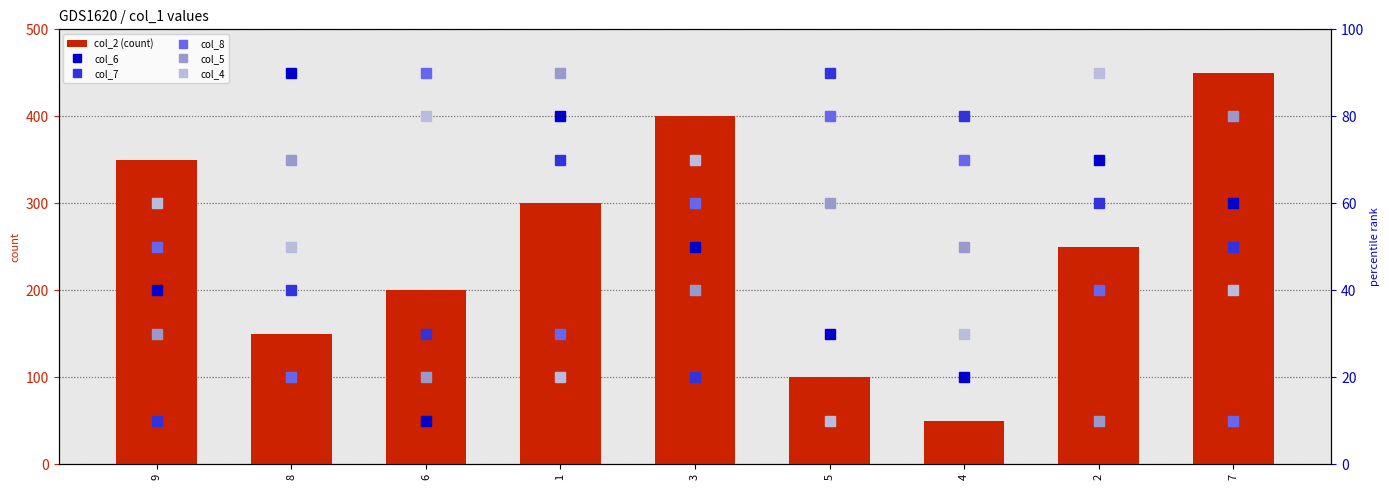

What is the average value of the col_2 (count) series?

250